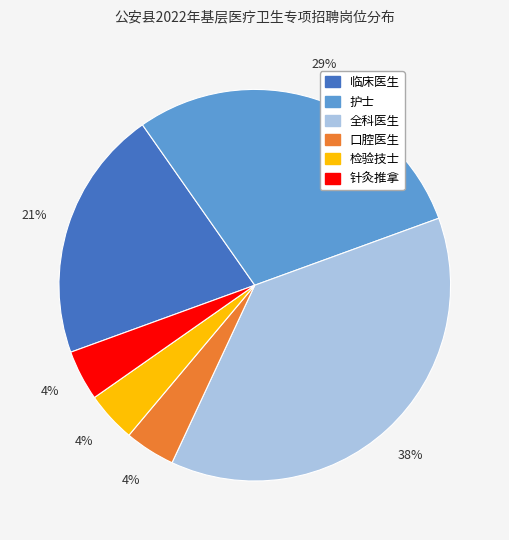

To the nearest percent, what is the average slice percentage?

17%